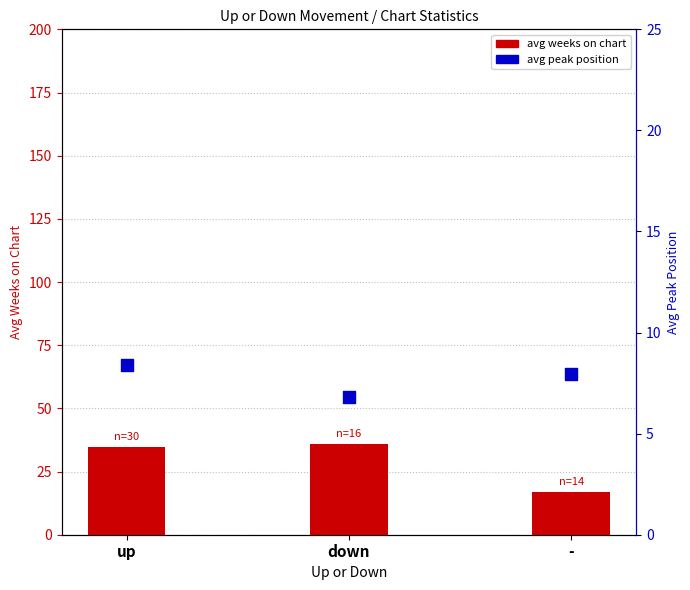

Which series has the largest Y range (max minus min)?

avg weeks on chart